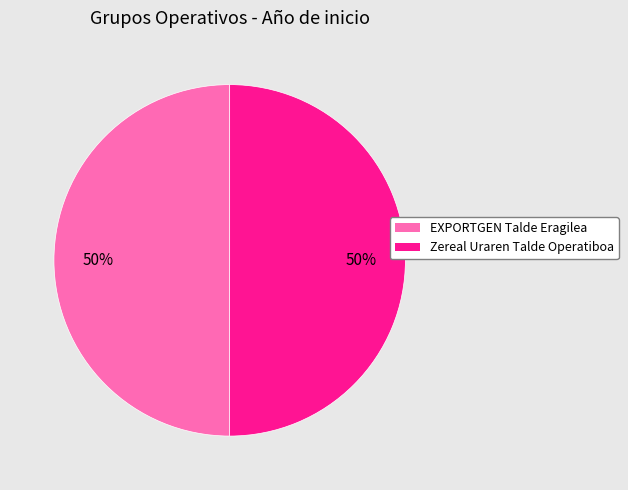

Do Zereal Uraren Talde Operatiboa and EXPORTGEN Talde Eragilea together represent more than half of the pie?

Yes